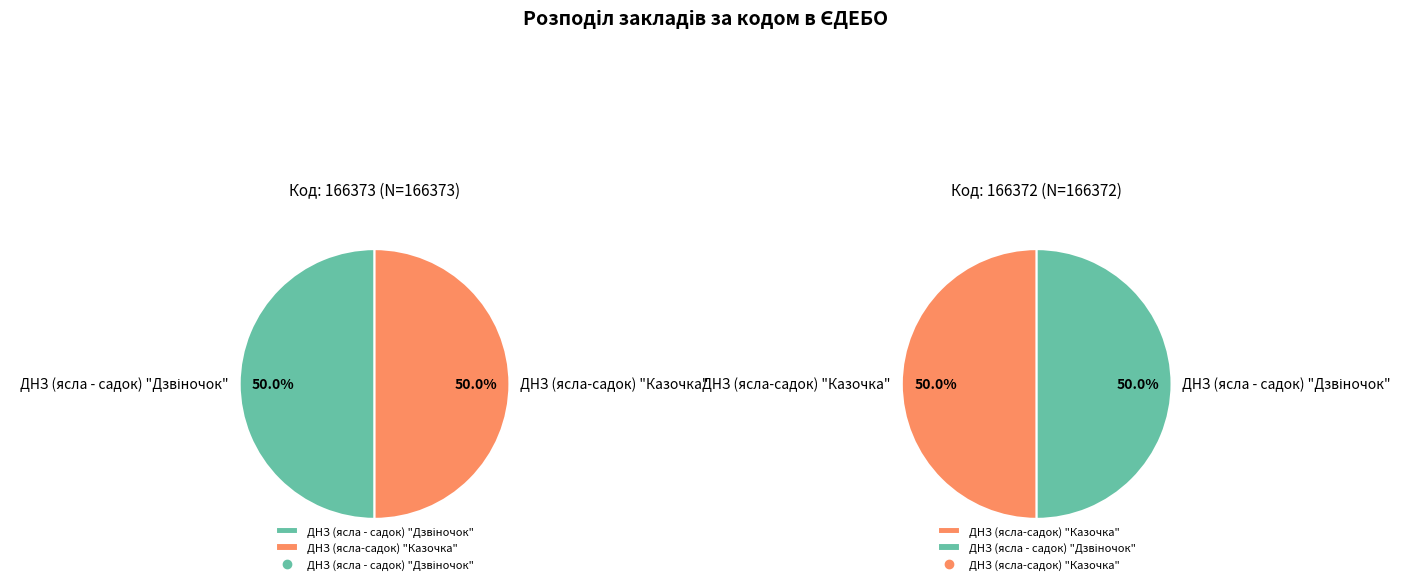

To the nearest percent, what portion does ДНЗ (ясла - садок) "Дзвіночок" represent?

50%